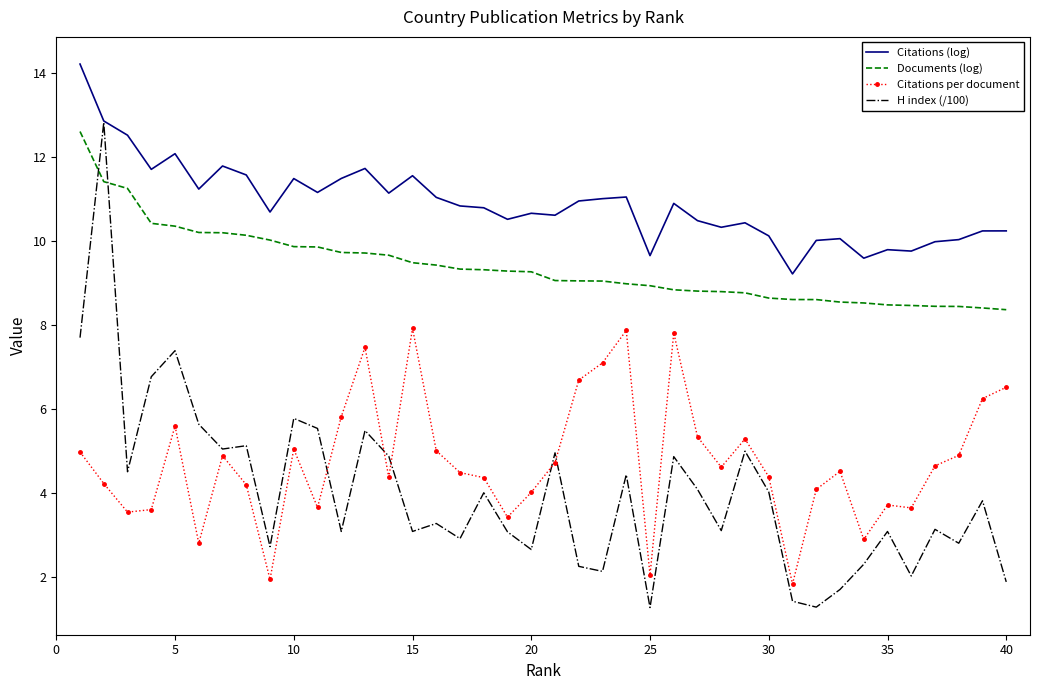

What is the maximum value shown in the chart?

14.2